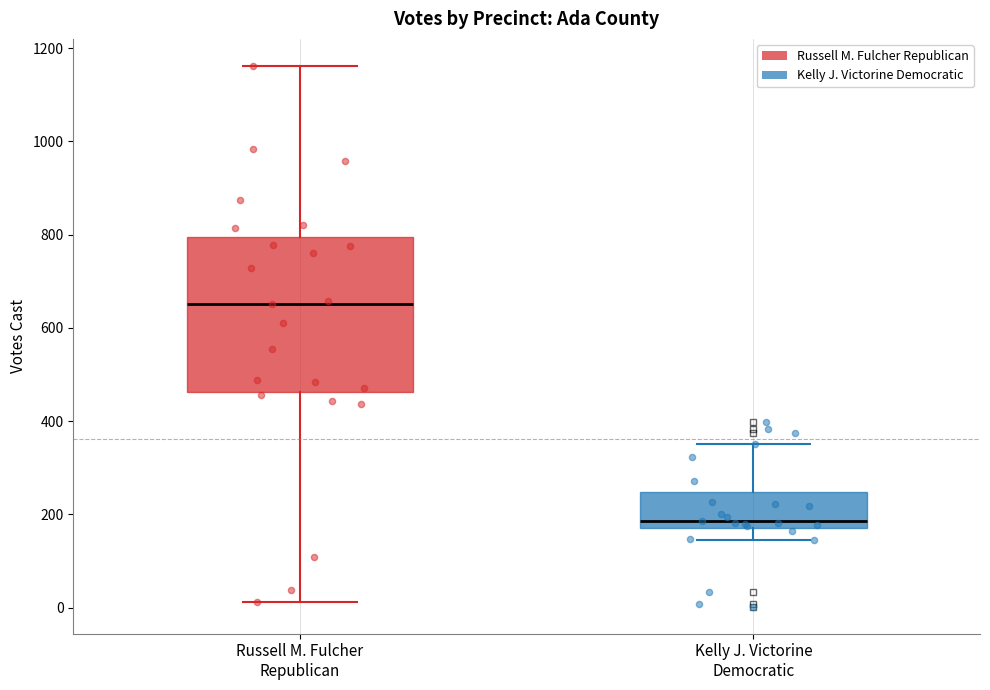

Reading left to right, transcribe this box plot: for each box, give where its median line is, the range the box spans, and where its two whiskers end, as read against the y-axis. The values are not printed on the chart, so give them approximately, as read against the axis.

Russell M. Fulcher Republican: median 660, box 460 to 800, whiskers 20 to 1160
Kelly J. Victorine Democratic: median 180 (just above the box's lower edge), box 180 to 240, whiskers 140 to 360